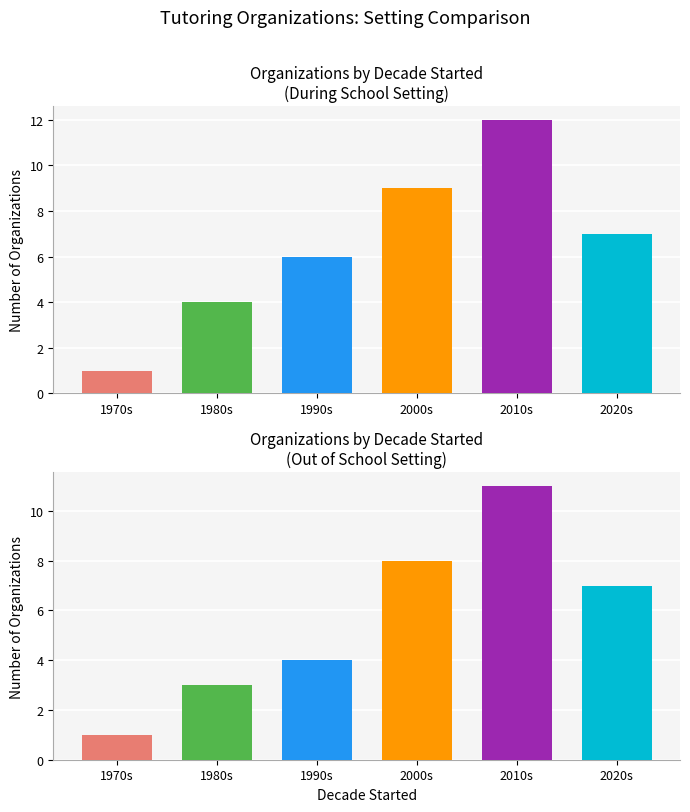

Reading left to right, transcribe all the data shown in this chart.

During School: 1970s=1	1980s=4	1990s=6	2000s=9	2010s=12	2020s=7
Out of School: 1970s=1	1980s=3	1990s=4	2000s=8	2010s=11	2020s=7